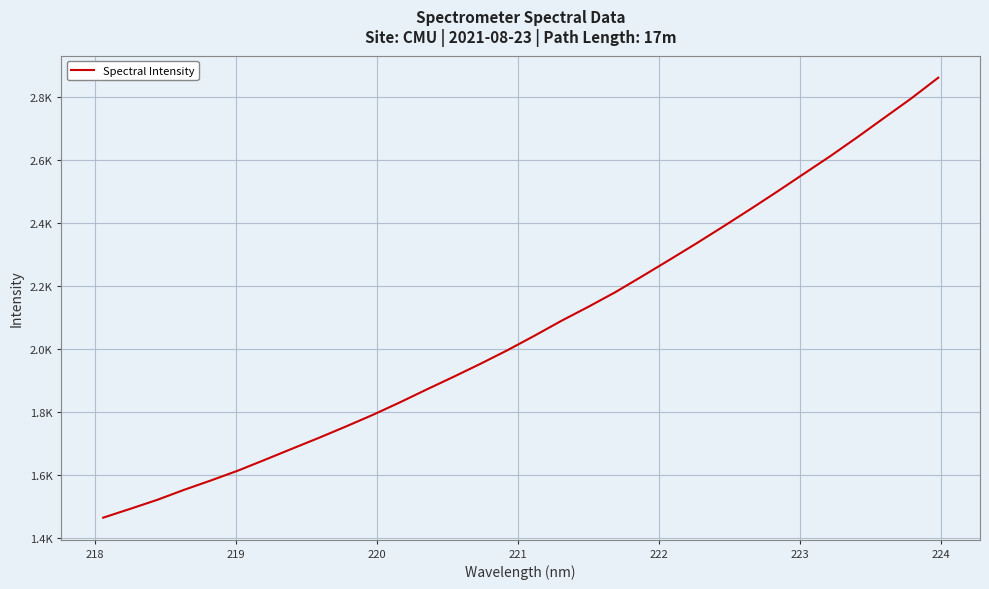

Does the chart have visible grid lines?

Yes